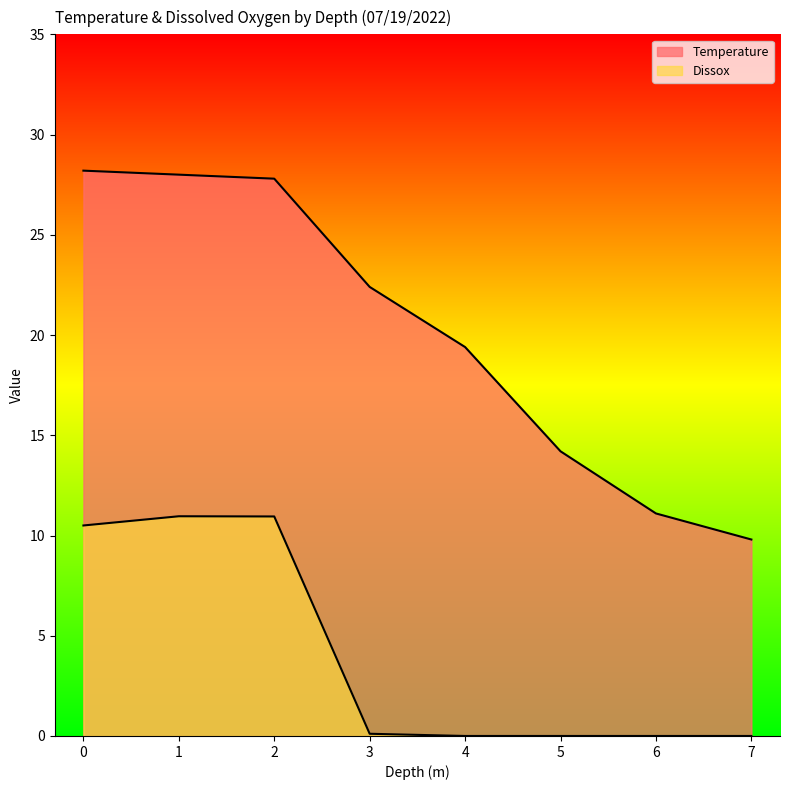

What is the average value of the Temperature series?

20.1